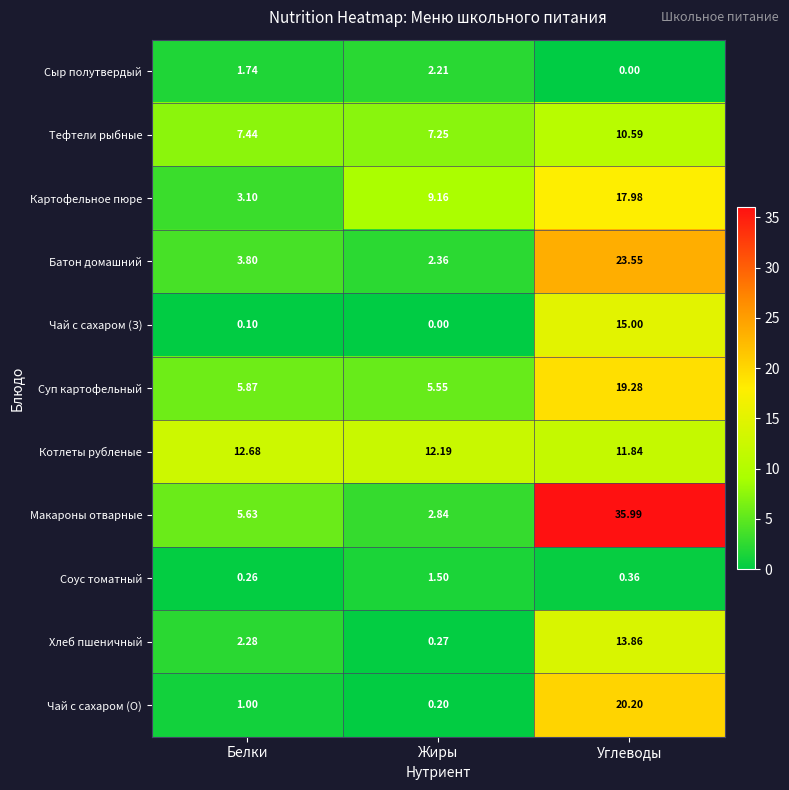

At which category is the sum across all series the highest?

Углеводы